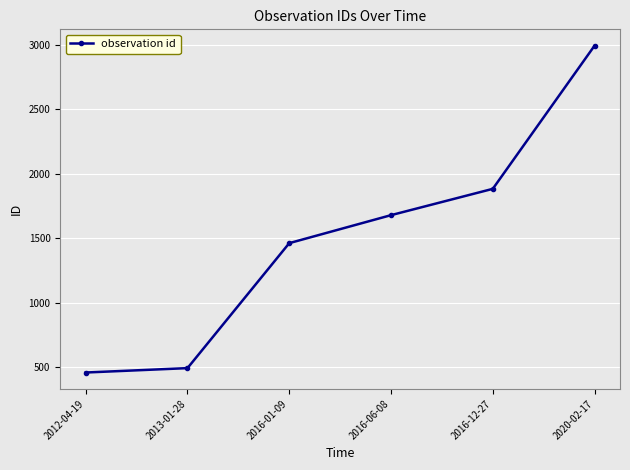

What is the value of the 4th point from the left?

1678